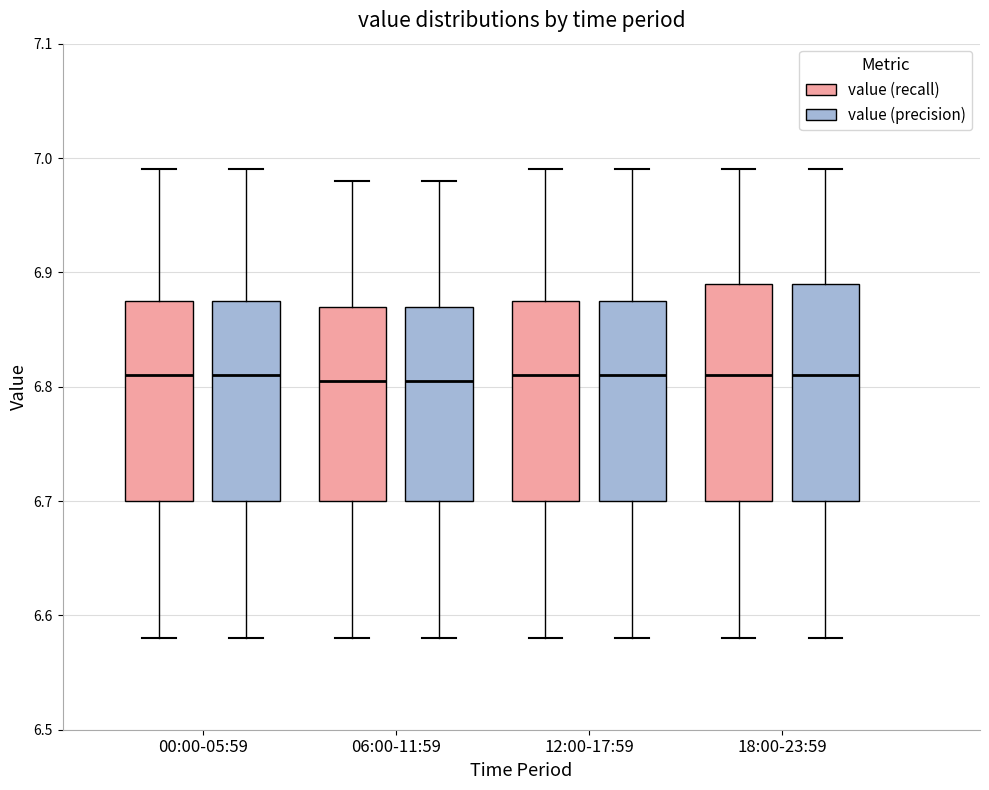

Where does the lower whisker of the box for 00:00-05:59 (value (precision)) end on the y-axis? The values are not printed on the chart, so give them approximately, as read against the axis.

6.58